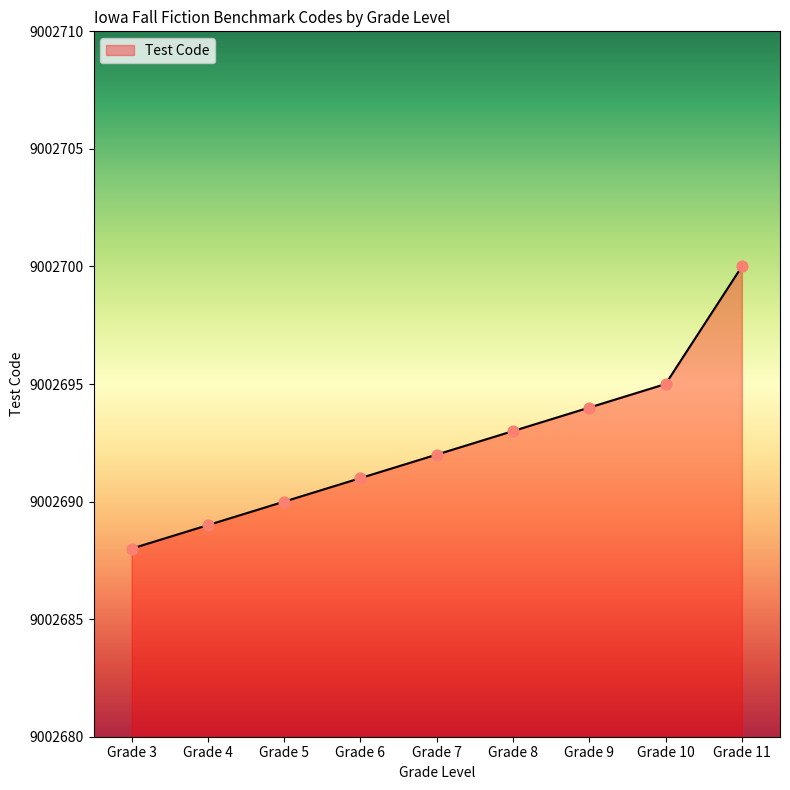

What is the change in value from Grade 5 to Grade 8?

+3